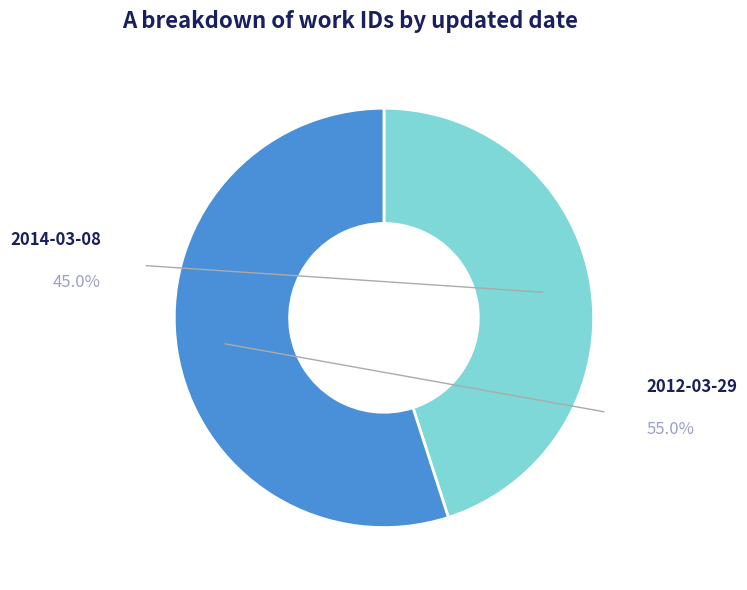

Is there any slice that represents more than half of the pie?

Yes